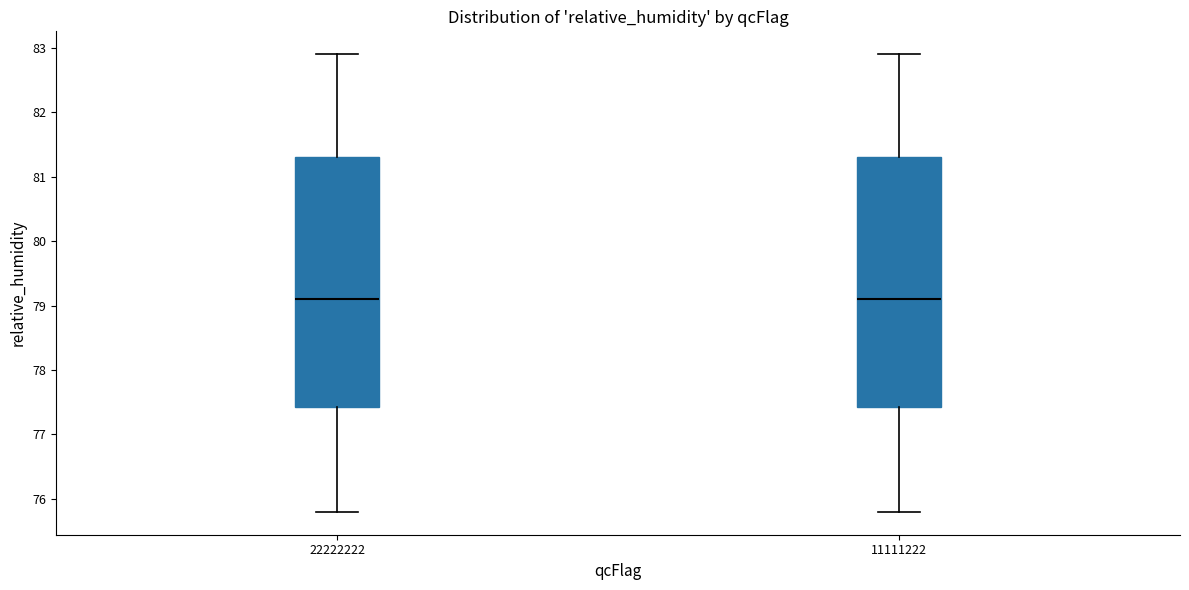

Reading left to right, transcribe this box plot: for each box, give where its median line is, the range the box spans, and where its two whiskers end, as read against the y-axis. The values are not printed on the chart, so give them approximately, as read against the axis.

22222222: median 79.1, box 77.4 to 81.3, whiskers 75.8 to 82.9
11111222: median 79.1, box 77.4 to 81.3, whiskers 75.8 to 82.9